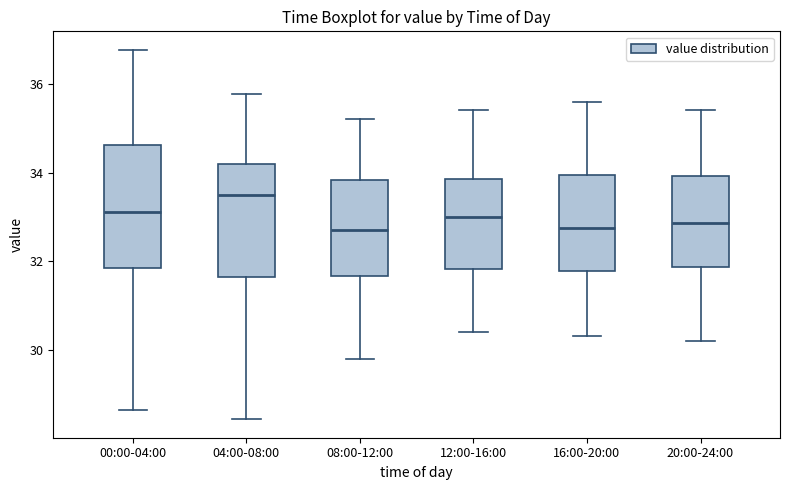

Where does the lower whisker of the box for 08:00-12:00 end on the y-axis? The values are not printed on the chart, so give them approximately, as read against the axis.

29.8